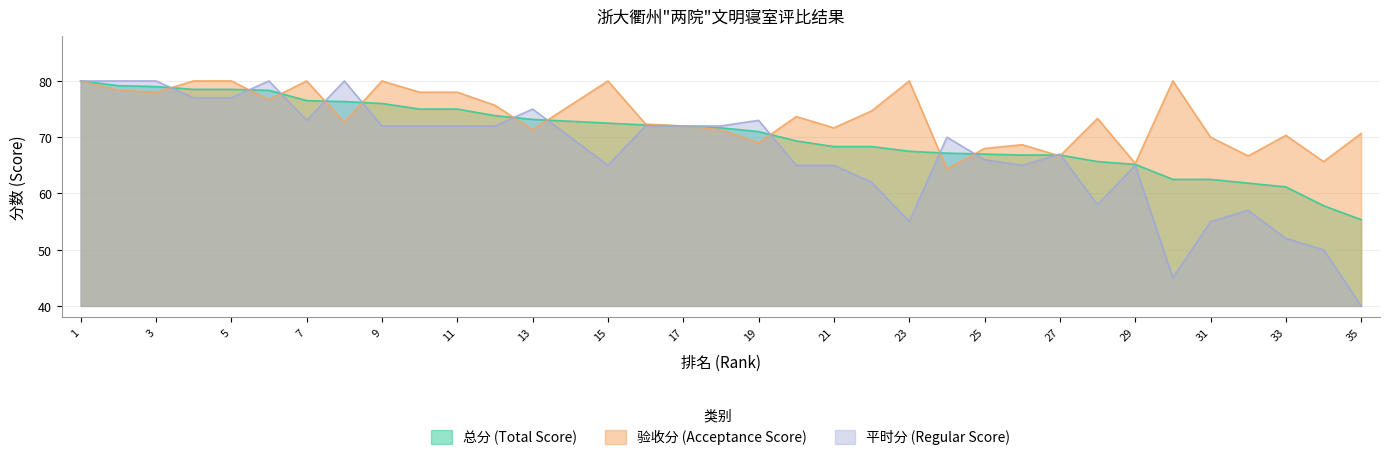

Reading right to left, list all the values displayed in this chart.

总分 (Total Score): 55.3	57.8	61.2	61.8	62.5	62.5	65.2	65.7	66.8	66.8	67.0	67.2	67.5	68.3	68.3	69.3	71.0	71.7	72.0	72.2	72.5	72.8	73.2	73.8	75.0	75.0	76.0	76.3	76.5	78.3	78.5	78.5	79.0	79.2	80.0
验收分 (Acceptance Score): 70.7	65.7	70.3	66.7	70.0	80.0	65.3	73.3	66.7	68.7	68.0	64.3	80.0	74.7	71.7	73.7	69.0	71.3	72.0	72.3	80.0	75.7	71.3	75.7	78.0	78.0	80.0	72.7	80.0	76.7	80.0	80.0	78.0	78.3	80.0
平时分 (Regular Score): 40.0	50.0	52.0	57.0	55.0	45.0	65.0	58.0	67.0	65.0	66.0	70.0	55.0	62.0	65.0	65.0	73.0	72.0	72.0	72.0	65.0	70.0	75.0	72.0	72.0	72.0	72.0	80.0	73.0	80.0	77.0	77.0	80.0	80.0	80.0